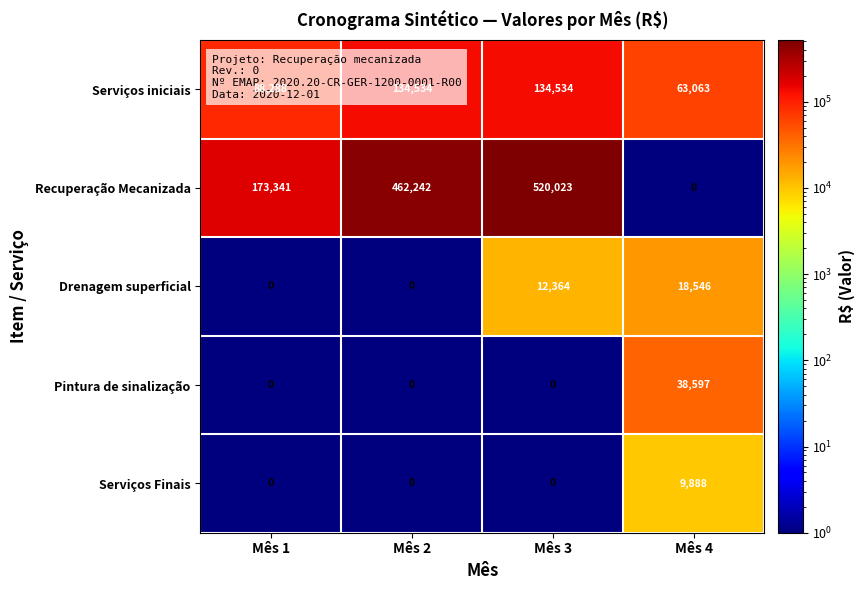

List the series in order of their peak value, lowest first.

Serviços Finais, Drenagem superficial, Pintura de sinalização, Serviços iniciais, Recuperação Mecanizada